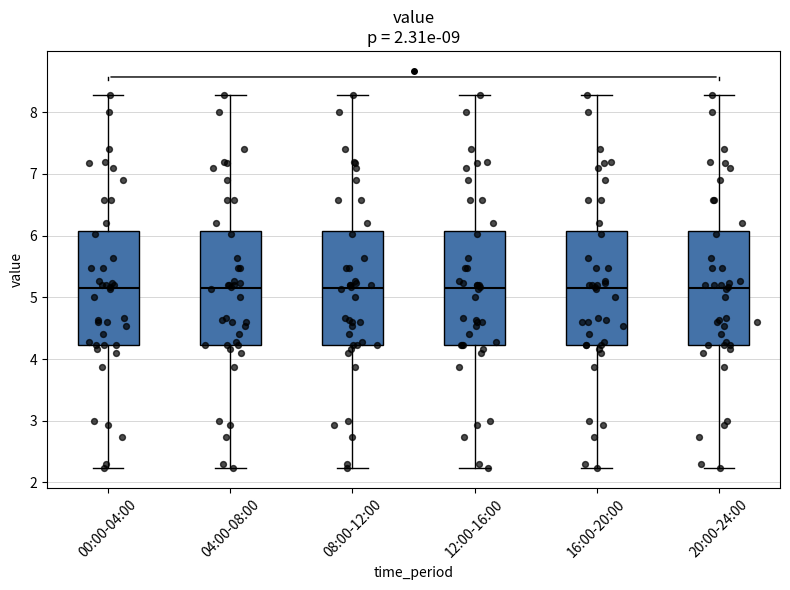

Reading left to right, transcribe this box plot: for each box, give where its median line is, the range the box spans, and where its two whiskers end, as read against the y-axis. The values are not printed on the chart, so give them approximately, as read against the axis.

00:00-04:00: median 5.2, box 4.2 to 6.1, whiskers 2.2 to 8.3
04:00-08:00: median 5.2, box 4.2 to 6.1, whiskers 2.2 to 8.3
08:00-12:00: median 5.2, box 4.2 to 6.1, whiskers 2.2 to 8.3
12:00-16:00: median 5.2, box 4.2 to 6.1, whiskers 2.2 to 8.3
16:00-20:00: median 5.2, box 4.2 to 6.1, whiskers 2.2 to 8.3
20:00-24:00: median 5.2, box 4.2 to 6.1, whiskers 2.2 to 8.3